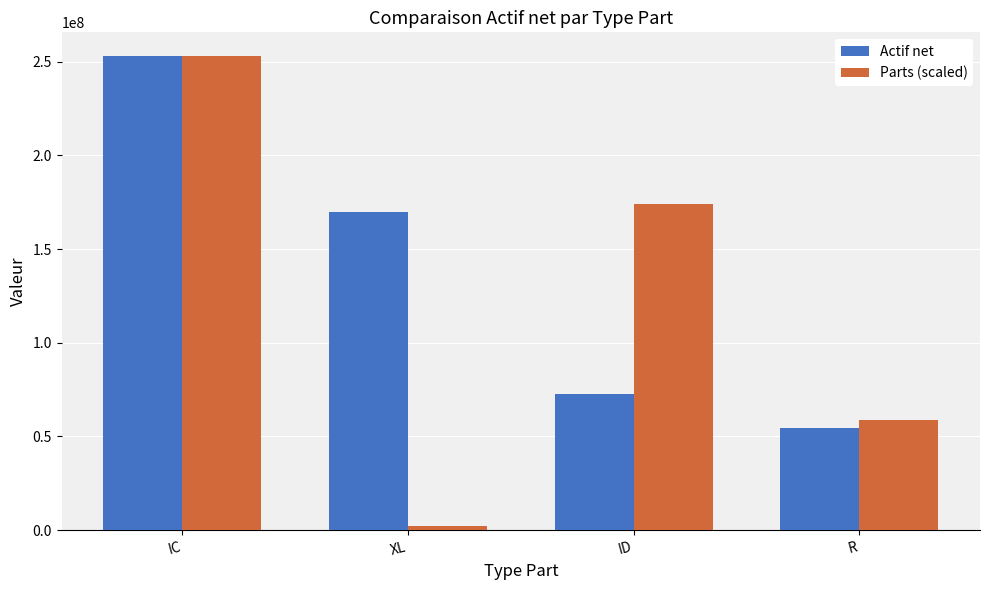

What is the lowest value of the Parts (scaled) series?

2071376.0